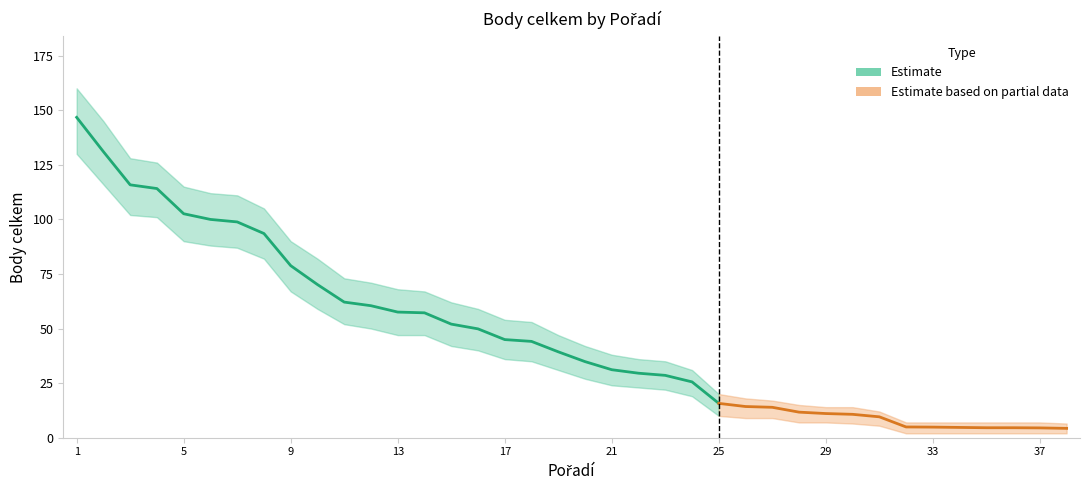

What is the approximate value of Body upper at 15?

62.0